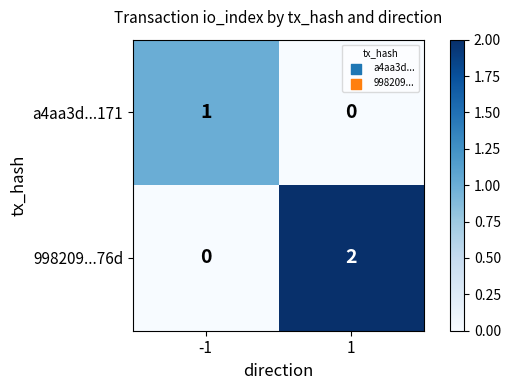

At which category is the sum across all series the highest?

1